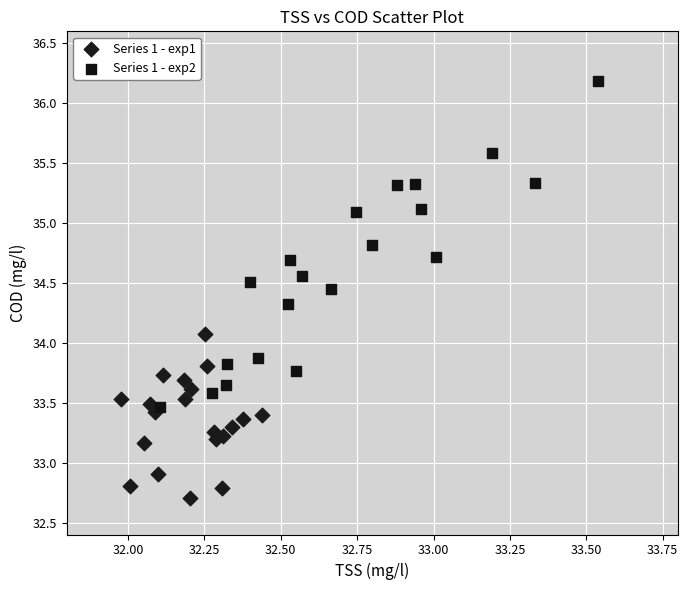

Which series contains the lowest Y value?

Series 1 - exp1